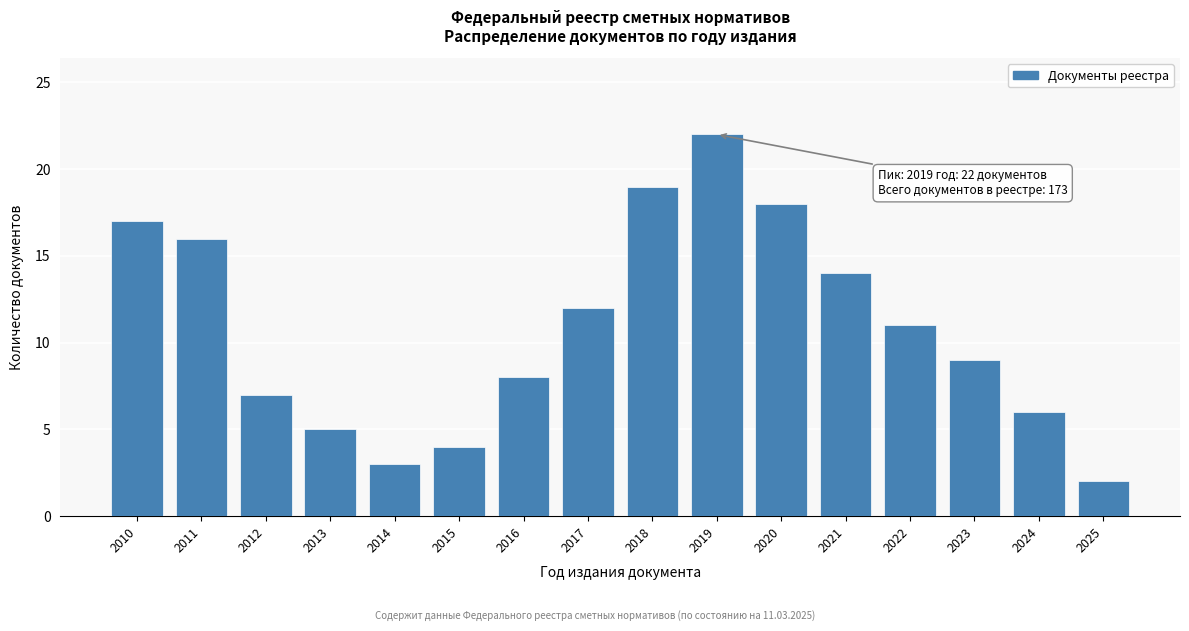

Reading left to right, transcribe all the data shown in this chart.

2010=17	2011=16	2012=7	2013=5	2014=3	2015=4	2016=8	2017=12	2018=19	2019=22	2020=18	2021=14	2022=11	2023=9	2024=6	2025=2